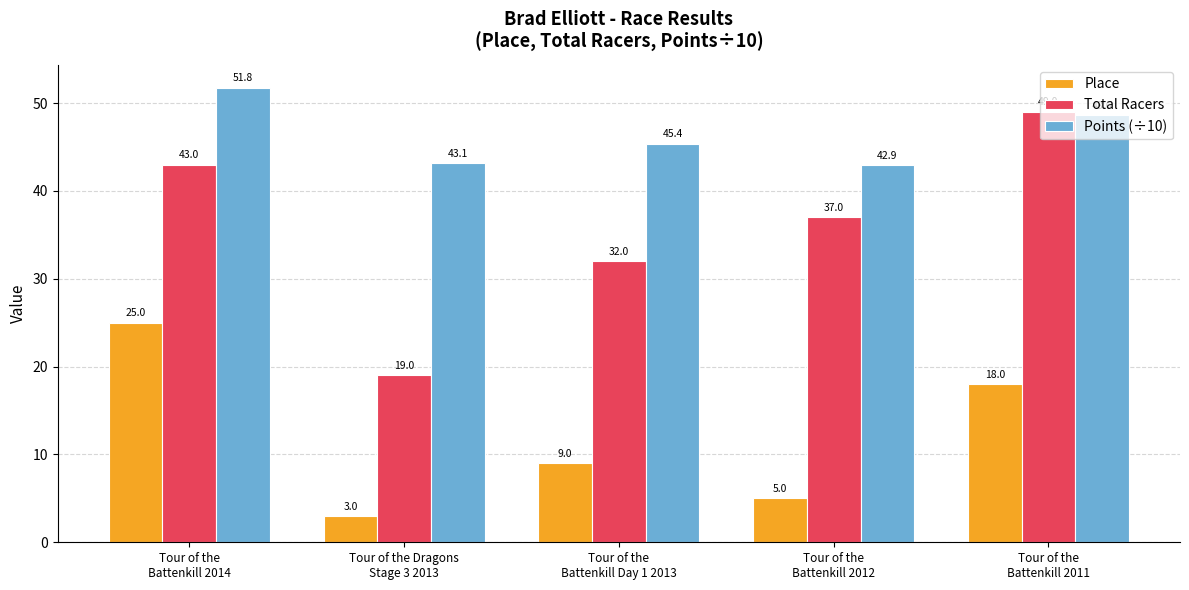

What is the label of the 4th bar from the right?

Tour of the Dragons
Stage 3 2013